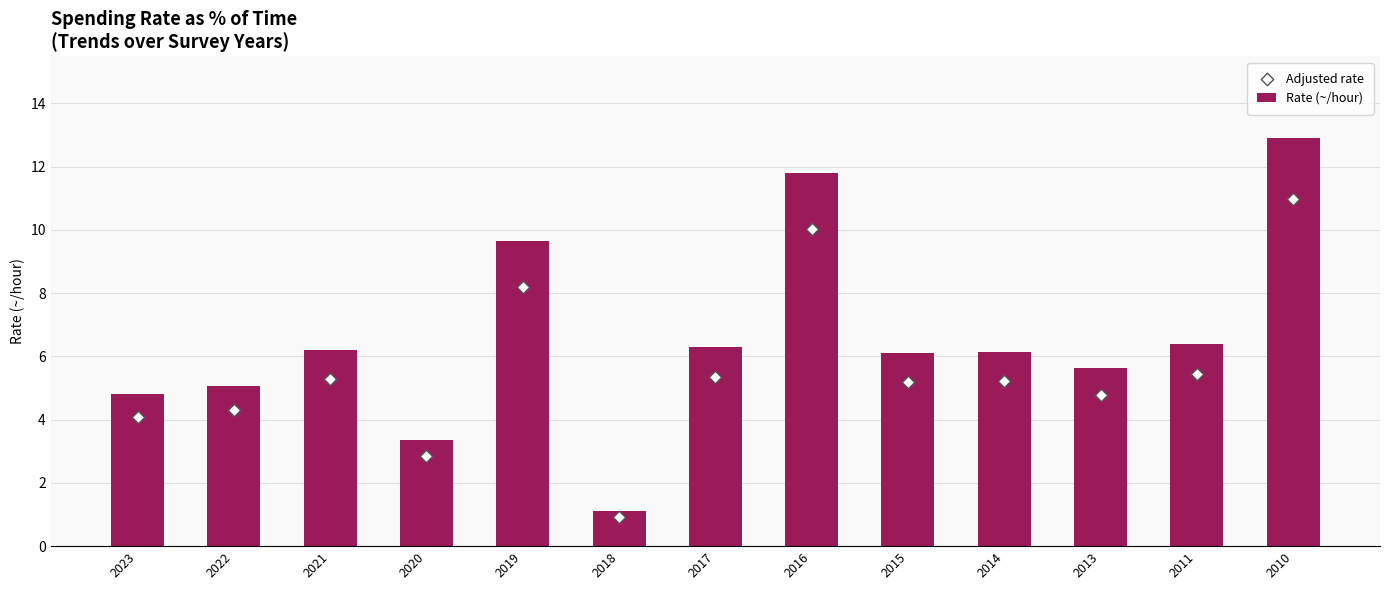

Which series has the largest Y range (max minus min)?

Rate (~/hour)